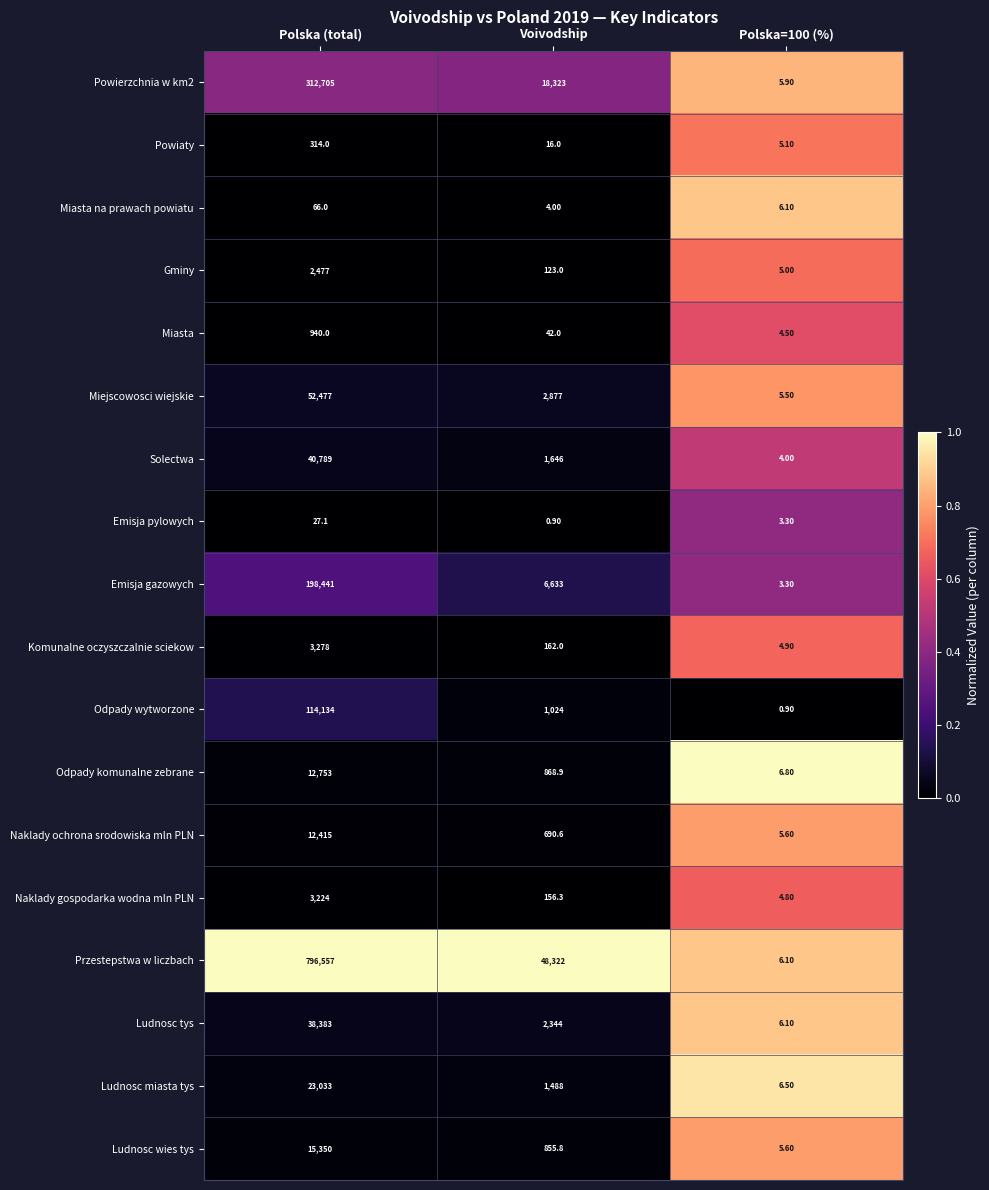

What is the total value across all series at Polska=100 (%)?

90.0